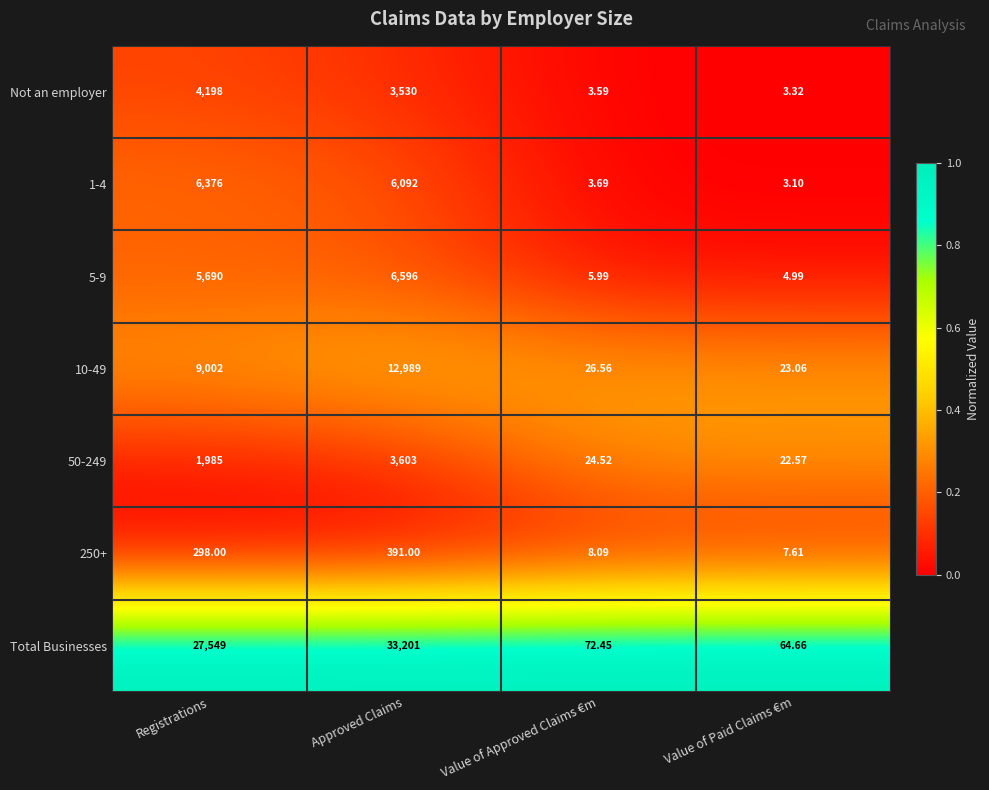

At which category does the chart reach its peak across all series?

Approved Claims